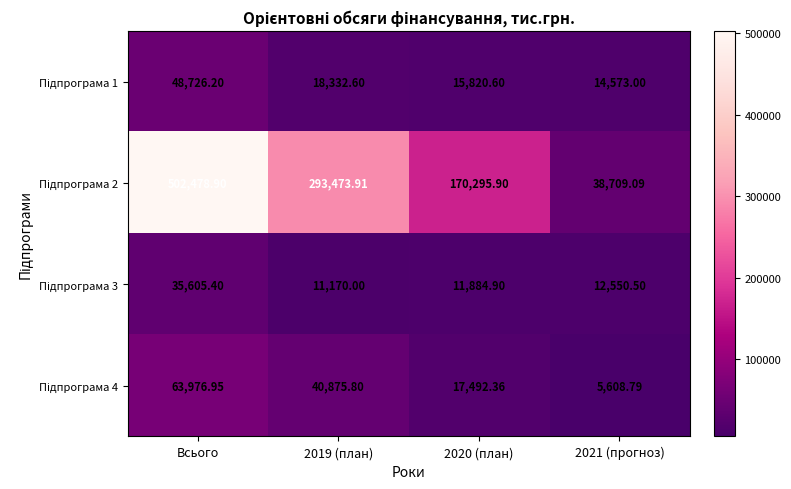

At which category is the sum across all series the highest?

Всього